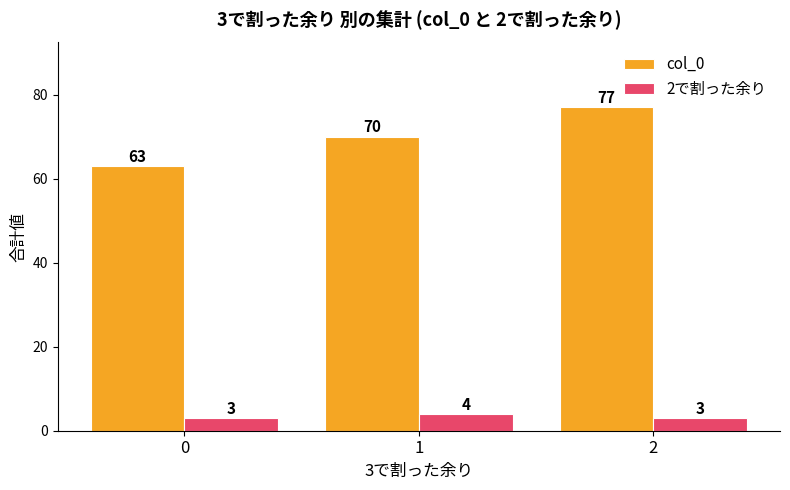

Which series has the largest range (max minus min)?

col_0